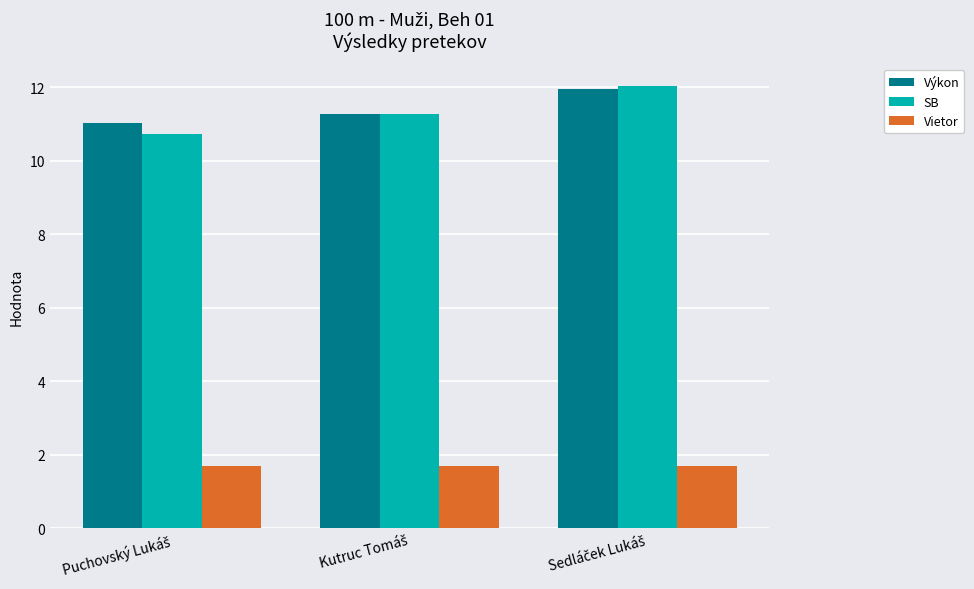

What is the sum of all Vietor values?

5.1